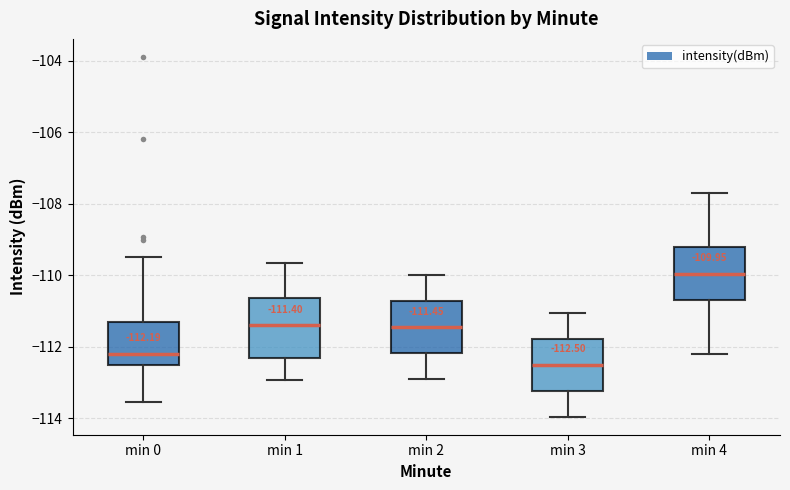

Which box's median line is the lowest?

min 3